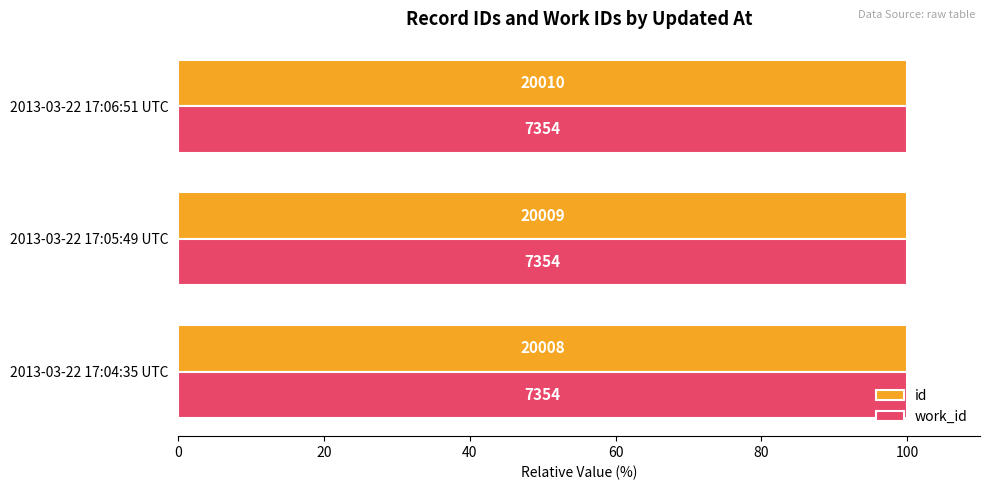

What are all the series names shown in the legend?

id, work_id